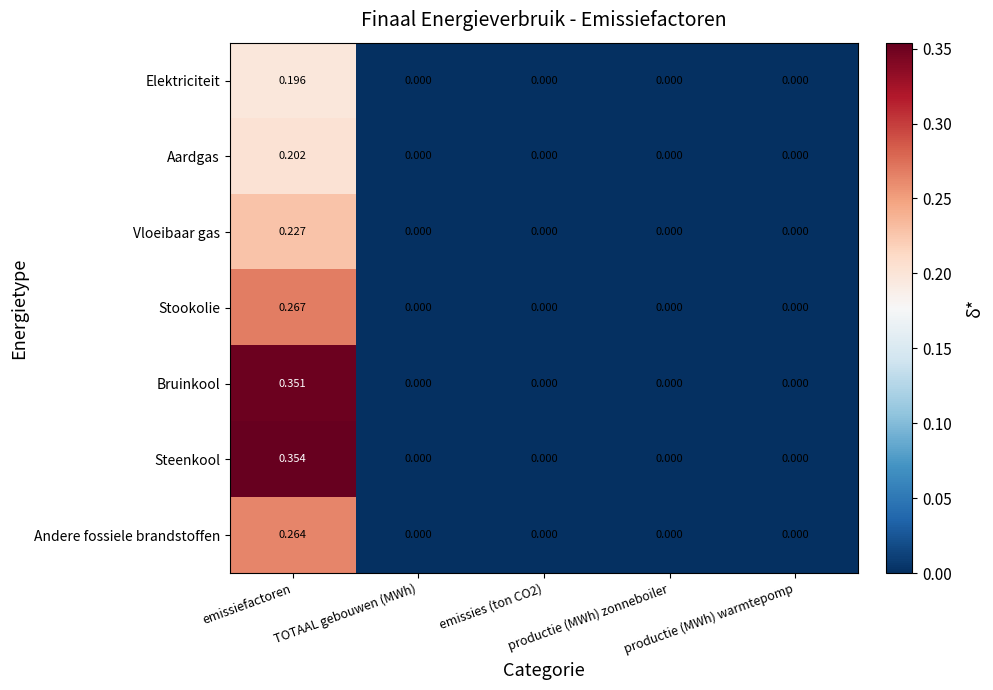

Which series has the widest spread of values?

Steenkool